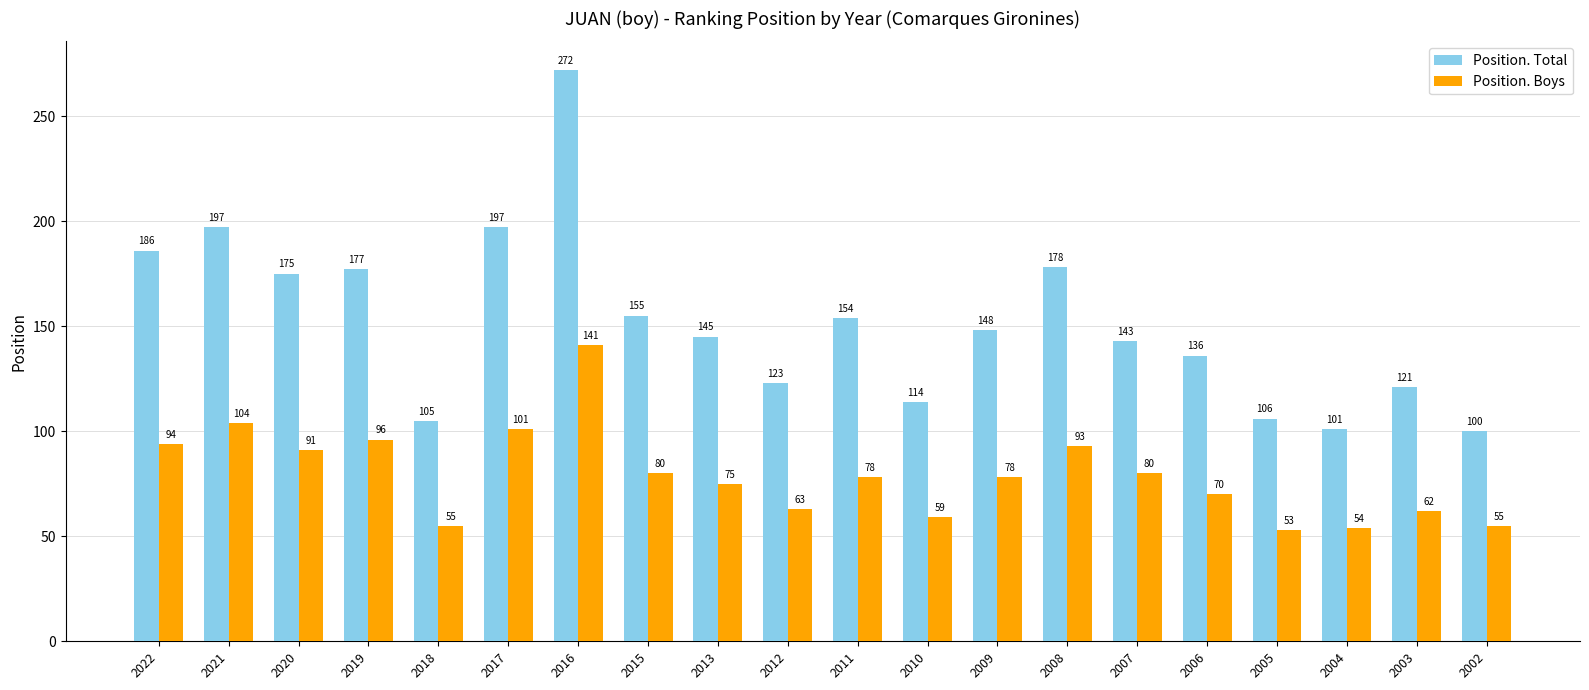

How many values in the Position. Boys series are below 78?

9